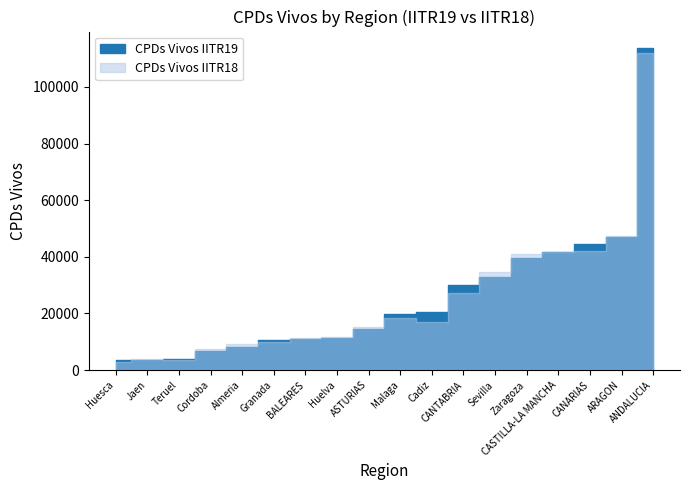

Which series has the largest range (max minus min)?

CPDs Vivos IITR19